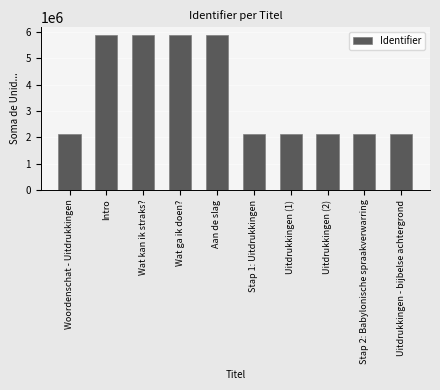

What is the maximum value shown in the chart?

5880704